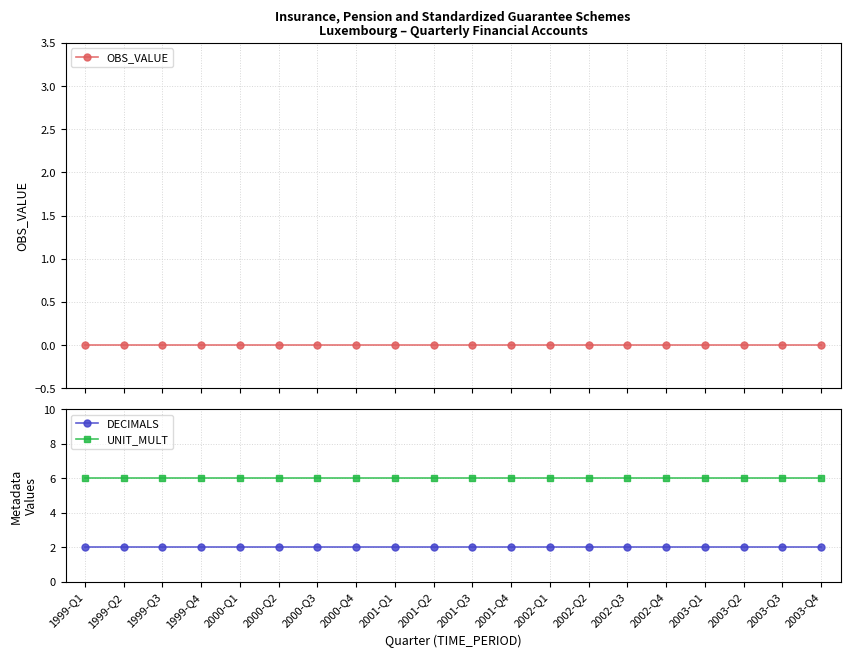

List the labels in order of DECIMALS value, smallest first.

1999-Q1, 1999-Q2, 1999-Q3, 1999-Q4, 2000-Q1, 2000-Q2, 2000-Q3, 2000-Q4, 2001-Q1, 2001-Q2, 2001-Q3, 2001-Q4, 2002-Q1, 2002-Q2, 2002-Q3, 2002-Q4, 2003-Q1, 2003-Q2, 2003-Q3, 2003-Q4